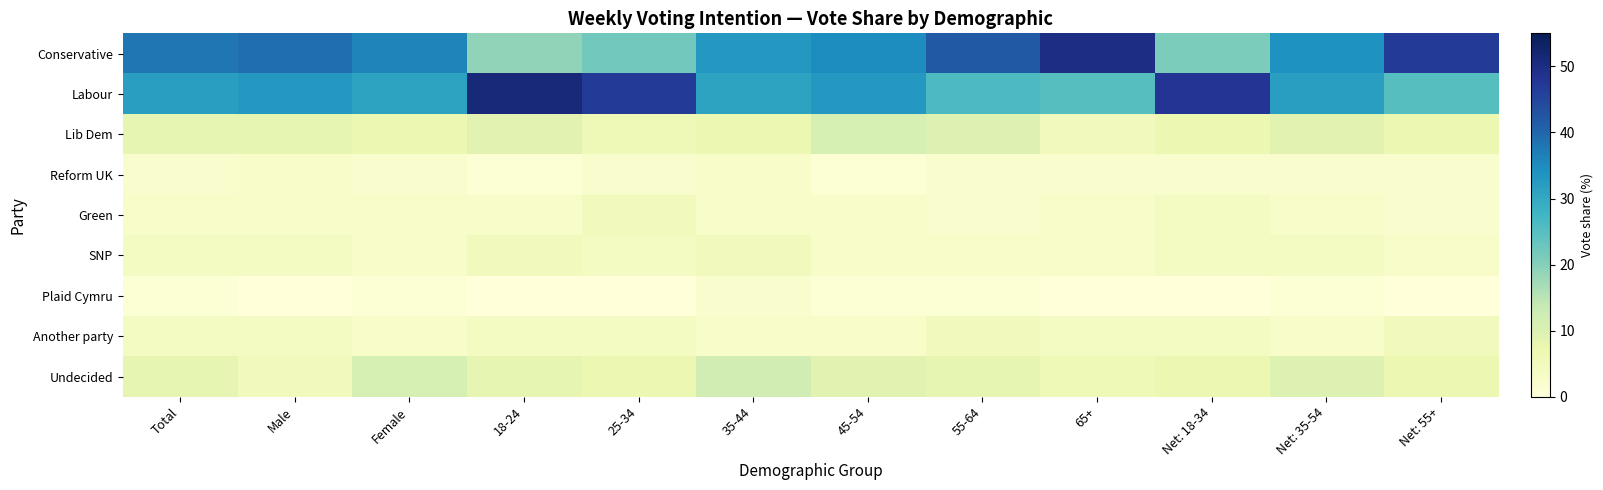

At how many categories does at least one series exceed 41?

6